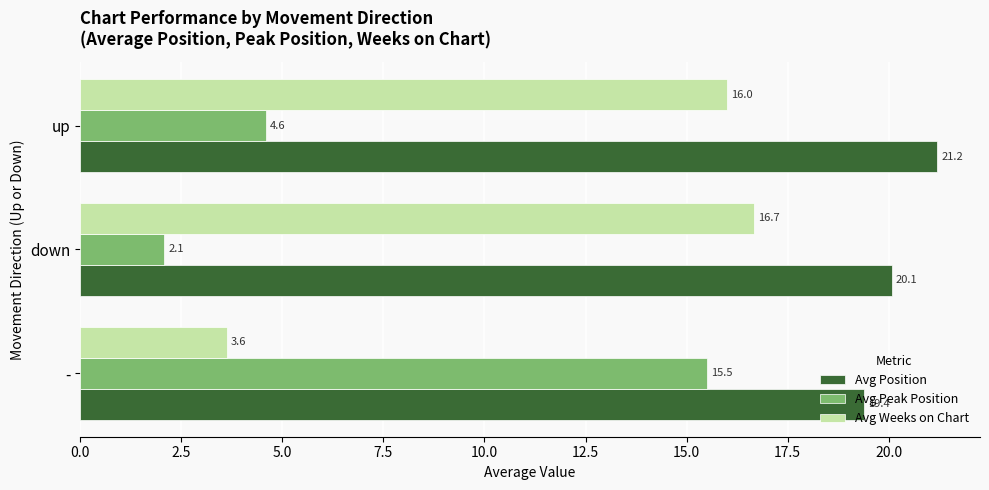

The value of Avg Peak Position at up is 2.7. True or false?

False